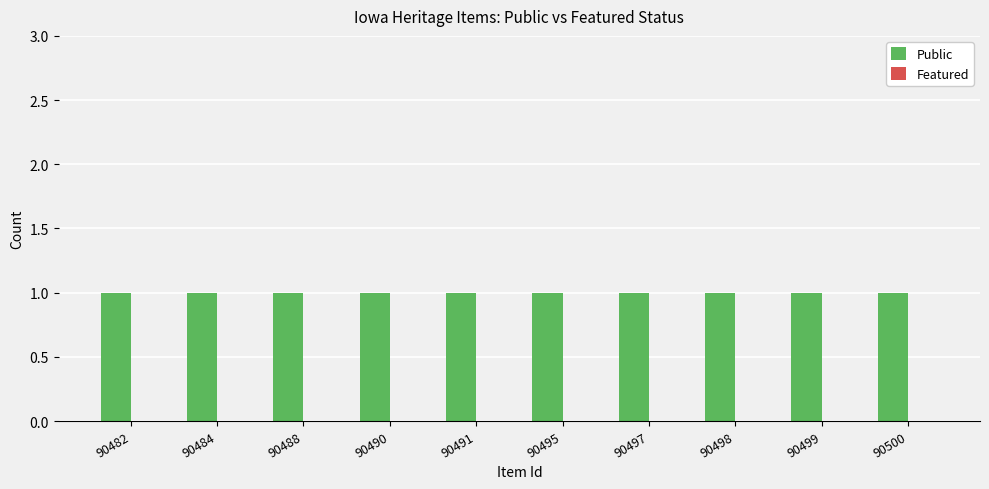

Is the value of Featured at 90490 greater than the value of Public at 90491?

No